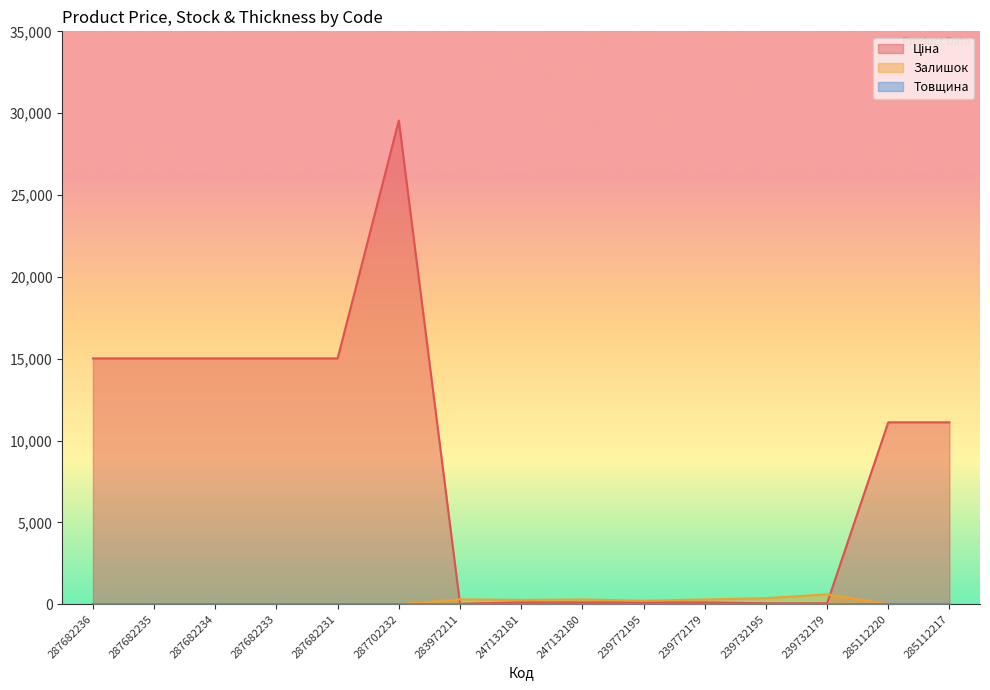

List the series in order of their peak value, highest first.

Ціна, Залишок, Товщина